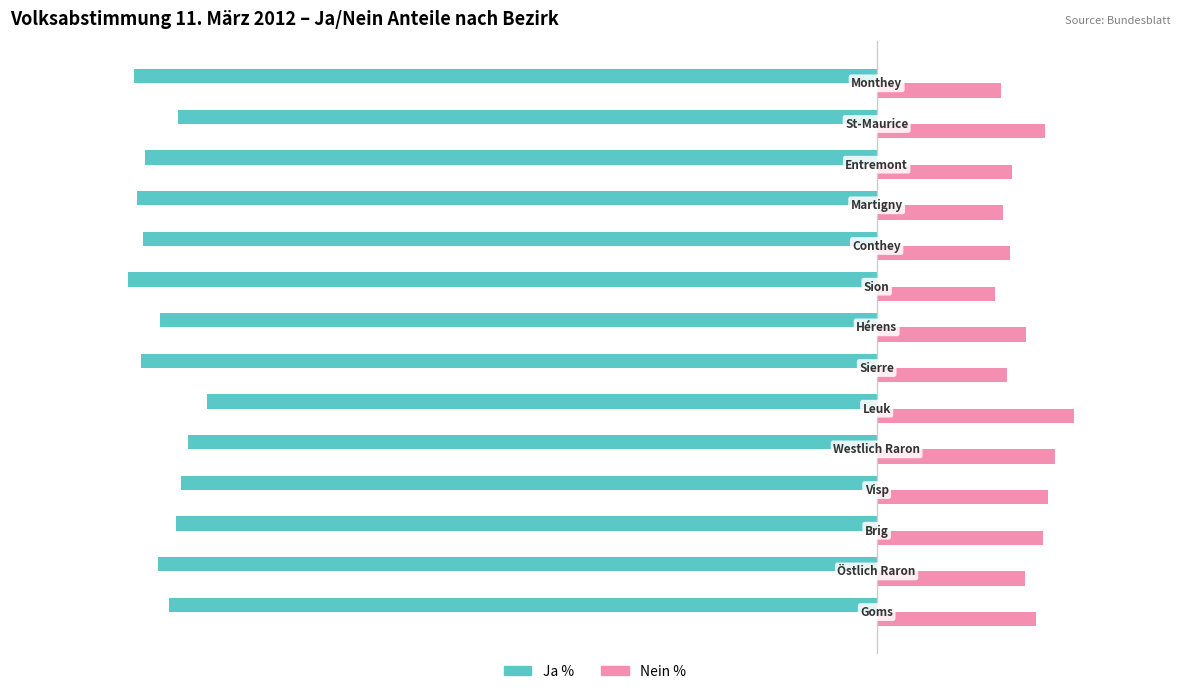

List the series in order of their overall mean, lowest first.

Ja %, Nein %